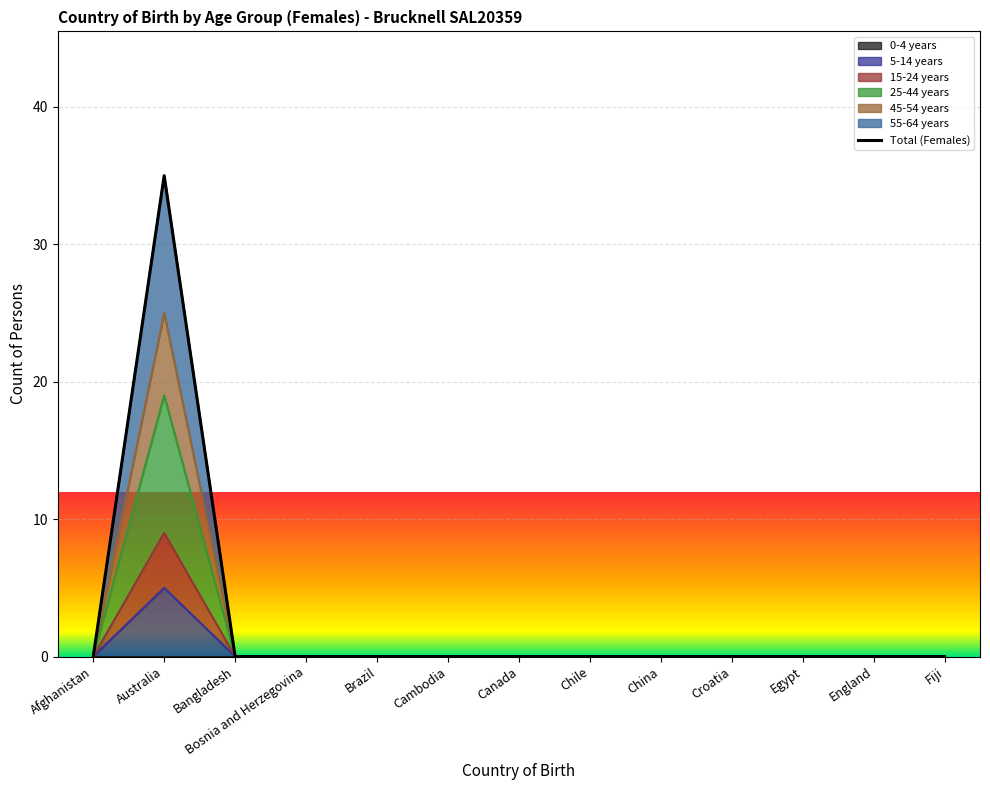

Reading left to right, what are all the values shown in this chart?

Afghanistan=0	Australia=35	Bangladesh=0	Bosnia and Herzegovina=0	Brazil=0	Cambodia=0	Canada=0	Chile=0	China=0	Croatia=0	Egypt=0	England=0	Fiji=0